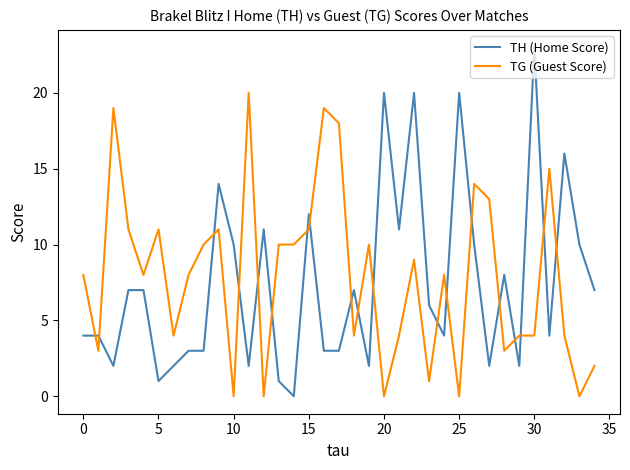

What is the maximum value shown in the chart?

23